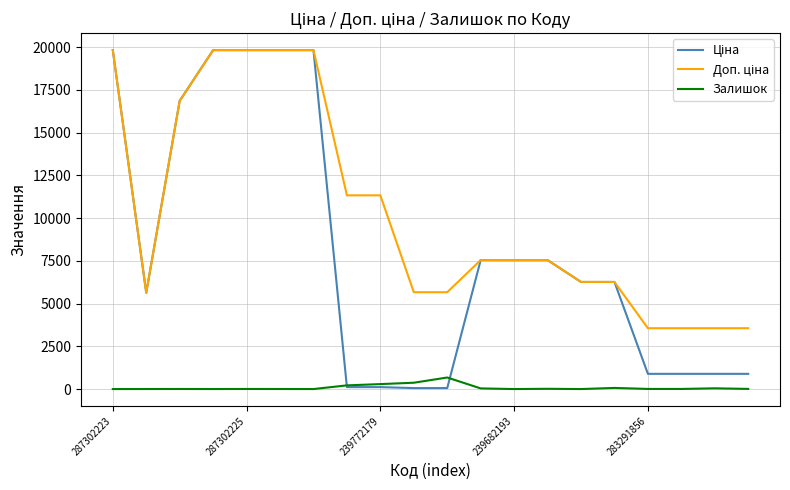

Is it true that Залишок equals 0.0 at 239682193?

True